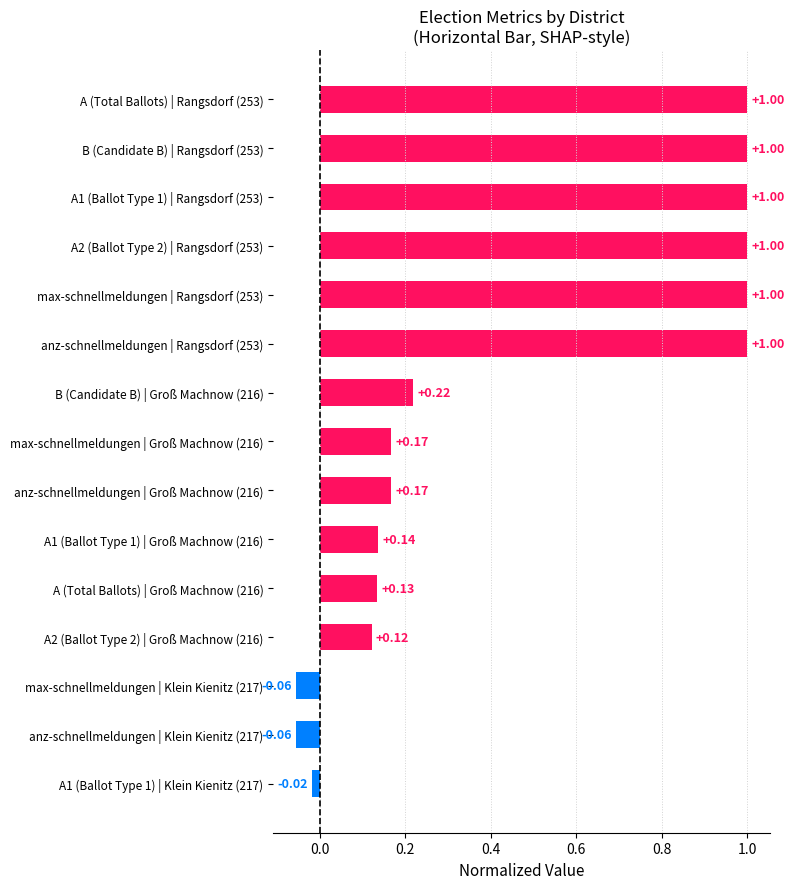

How many negative values are there?

3